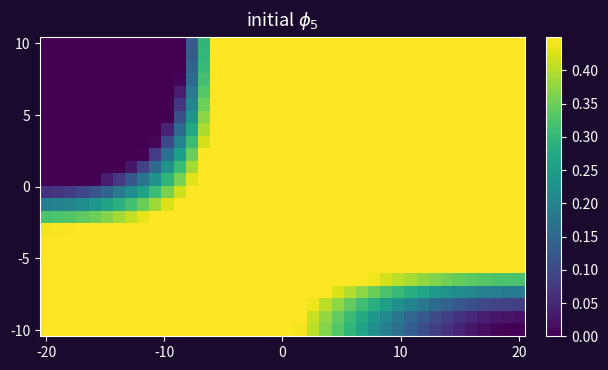

Count the number of categories in the chart.

40